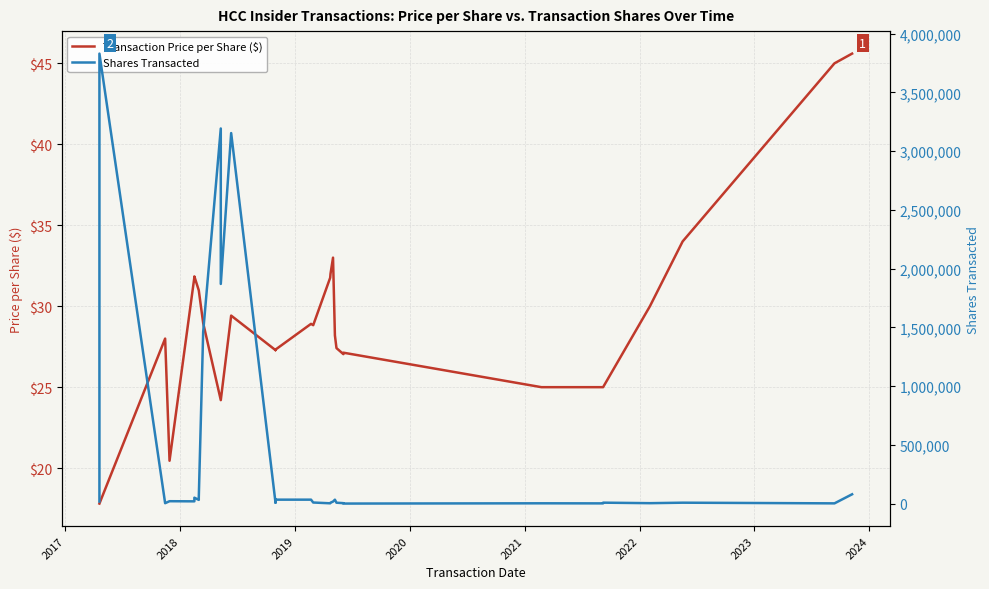

In Shares Transacted, how many points are higher than both neighbors (excluding endpoints)?

10